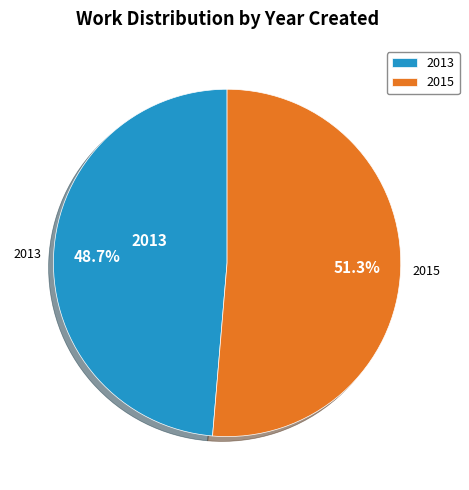

Is there any slice that represents more than half of the pie?

Yes